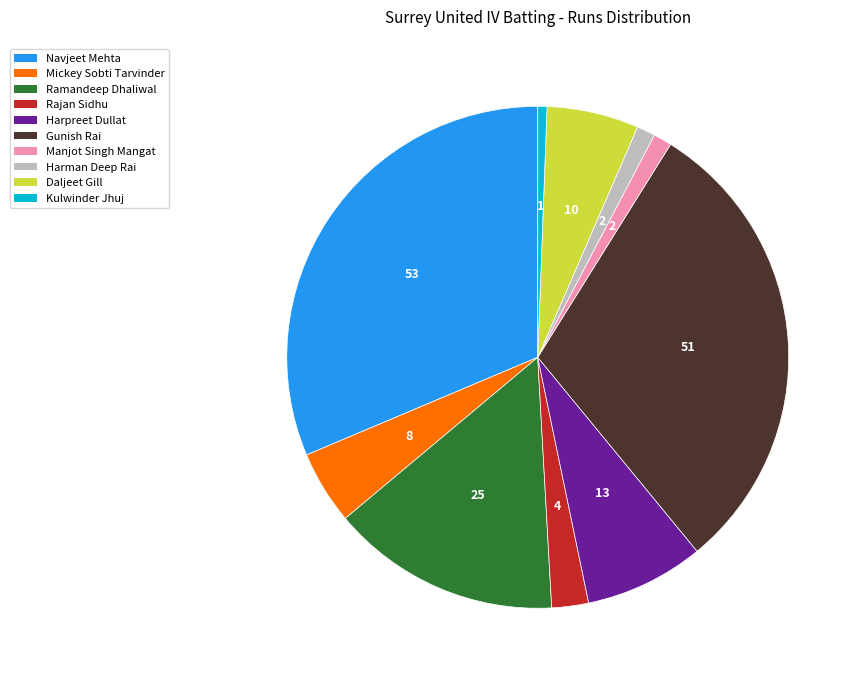

Which slice is the smallest?

Kulwinder Jhuj